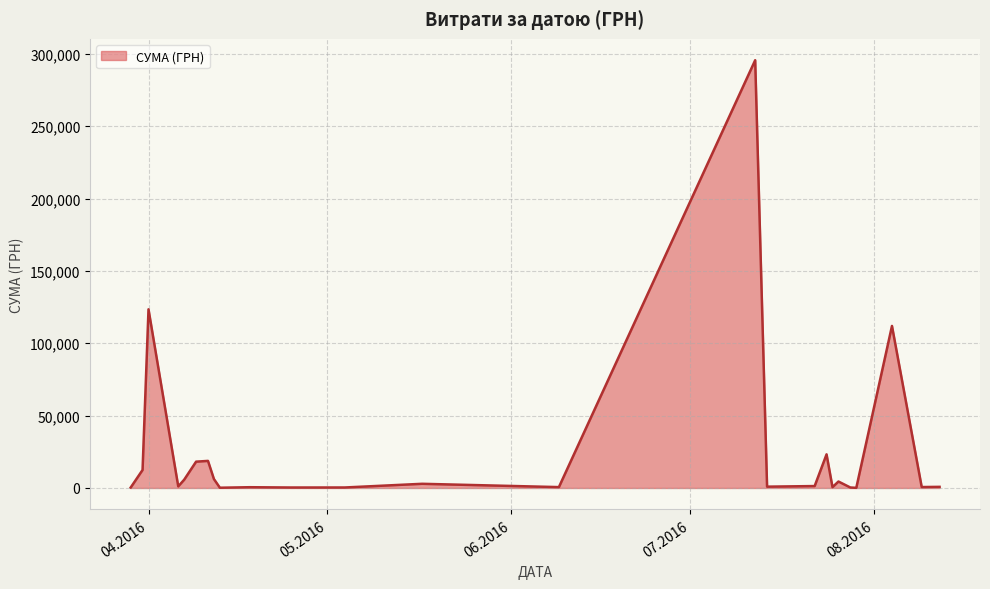

What is the difference between the maximum and minimum values?

295540.8